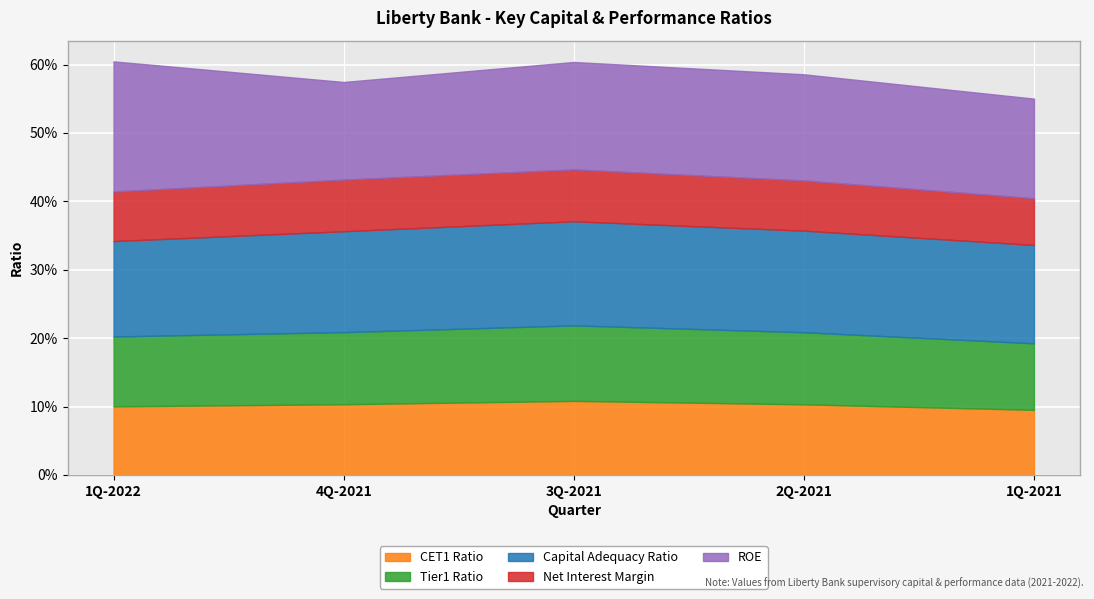

At how many categories does at least one series exceed 0?

5